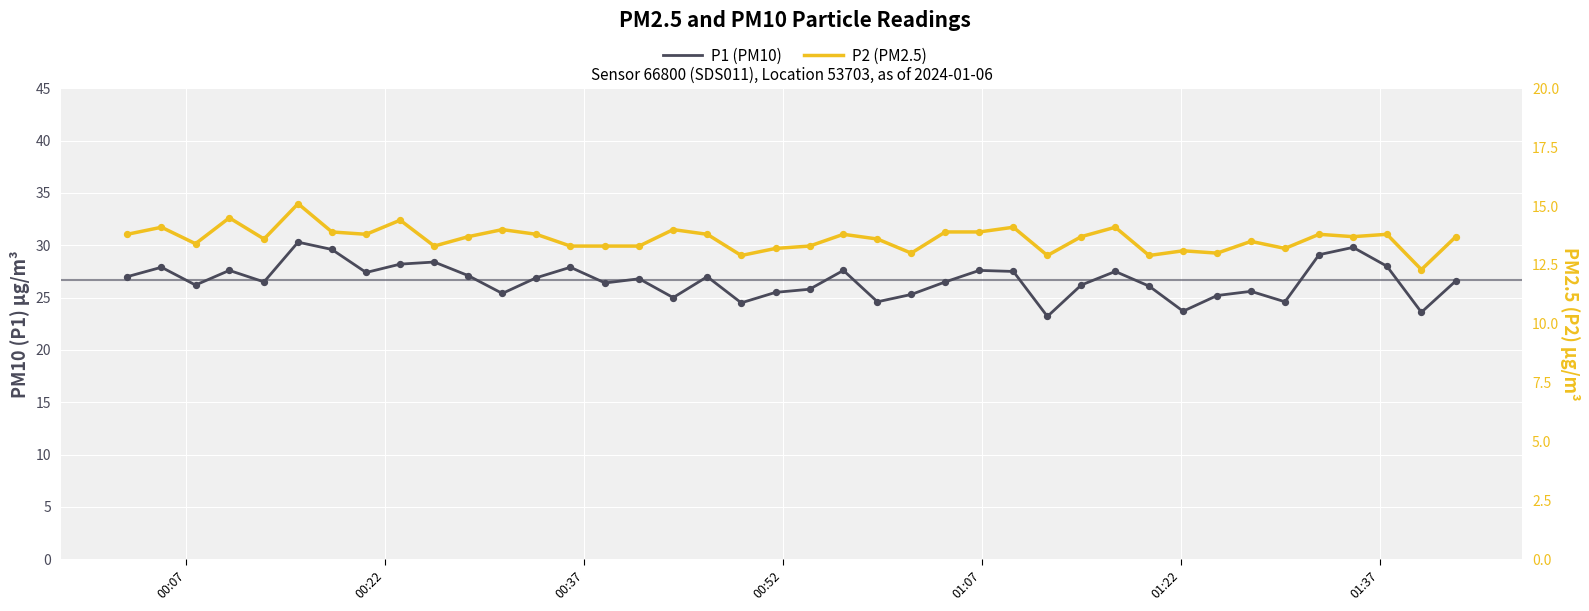

At how many categories does at least one series exceed 27?

16